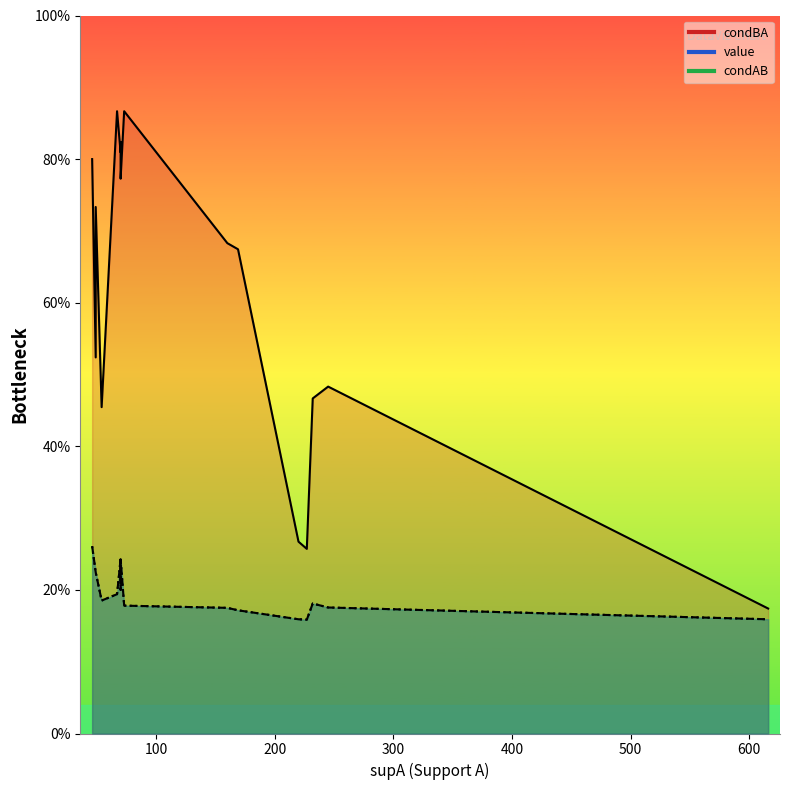

True or false: condAB has a value of 0.2 at 14.

True